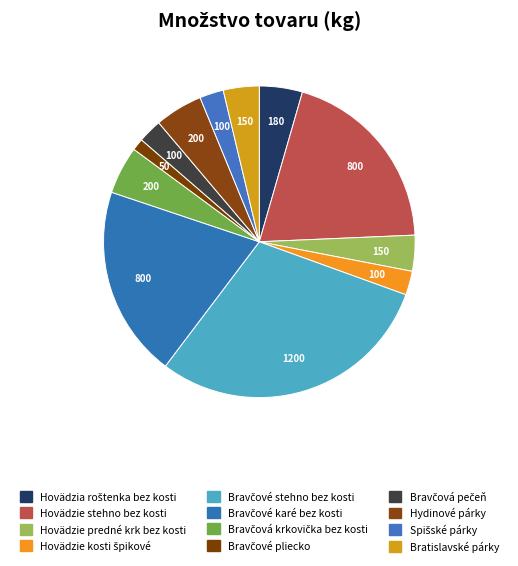

Is the sum of Bravčové pliecko and Bravčové karé bez kosti greater than half?

No